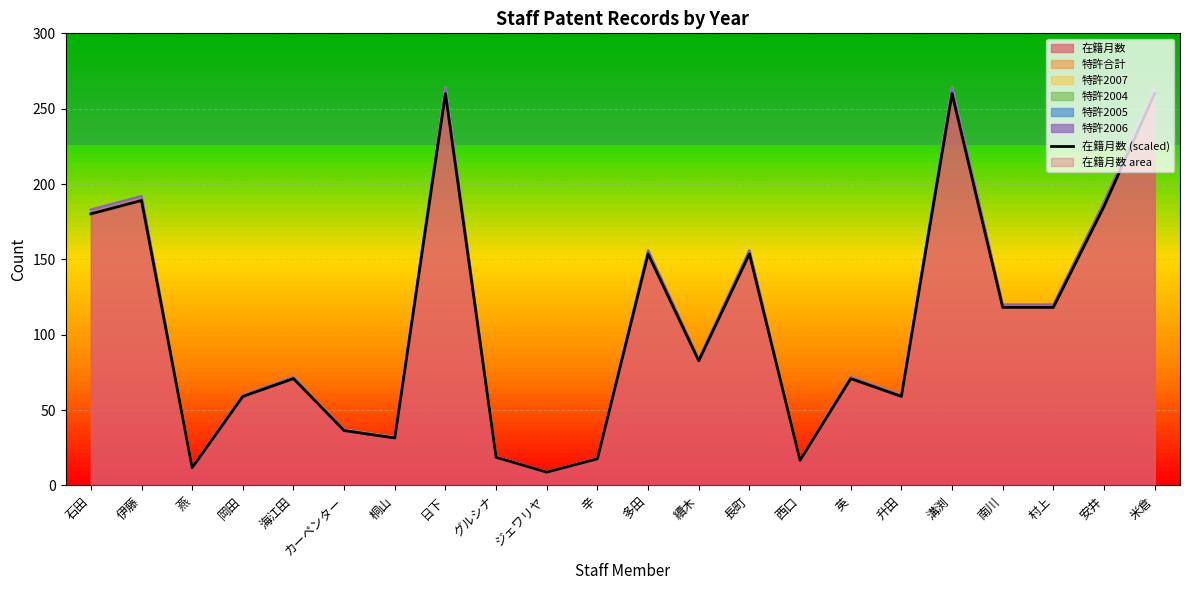

How many data points are less than 82?

11